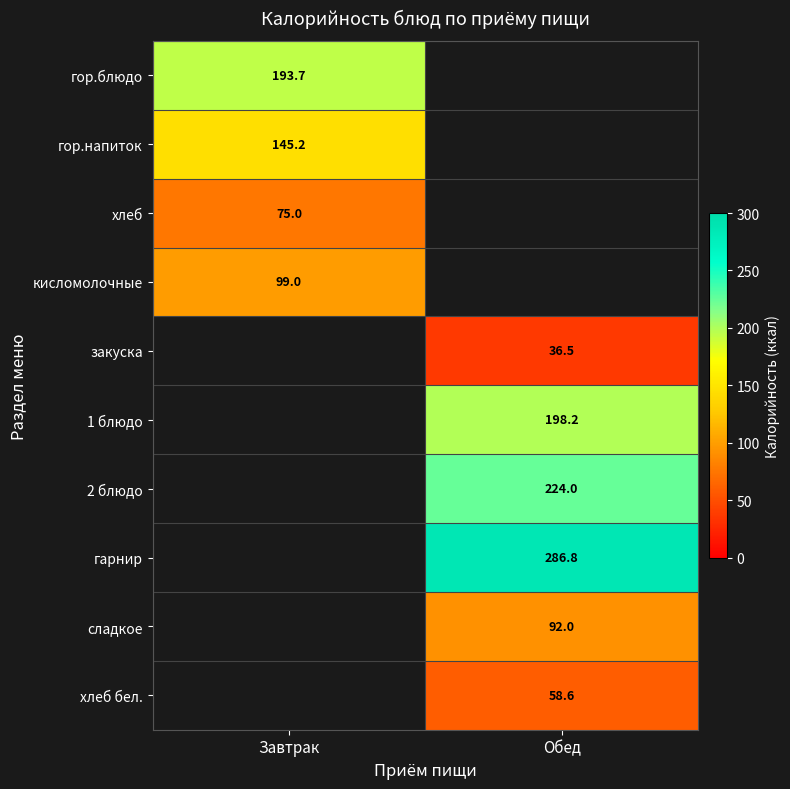

The value of гор.блюдо at Завтрак is 193.7. True or false?

True